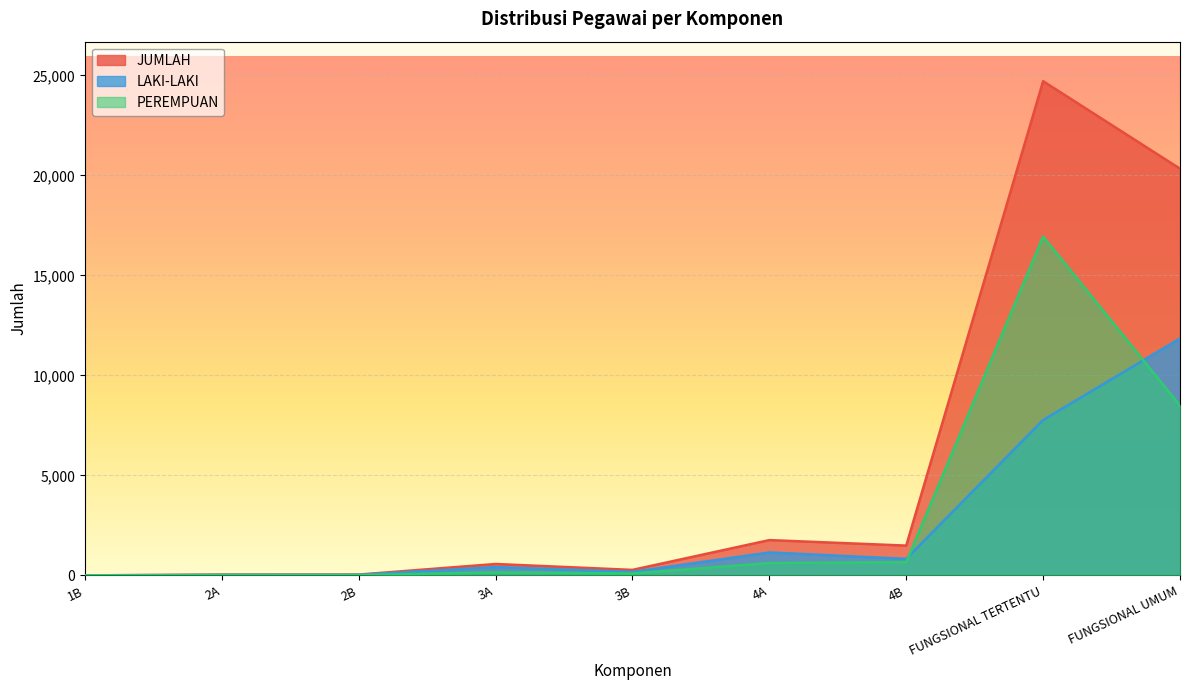

Reading right to left, list all the values displayed in this chart.

LAKI-LAKI: 11845	7767	828	1147	178	417	30	29	2
PEREMPUAN: 8487	16939	662	618	97	153	11	10	0
JUMLAH: 20332	24706	1490	1765	275	570	41	39	2